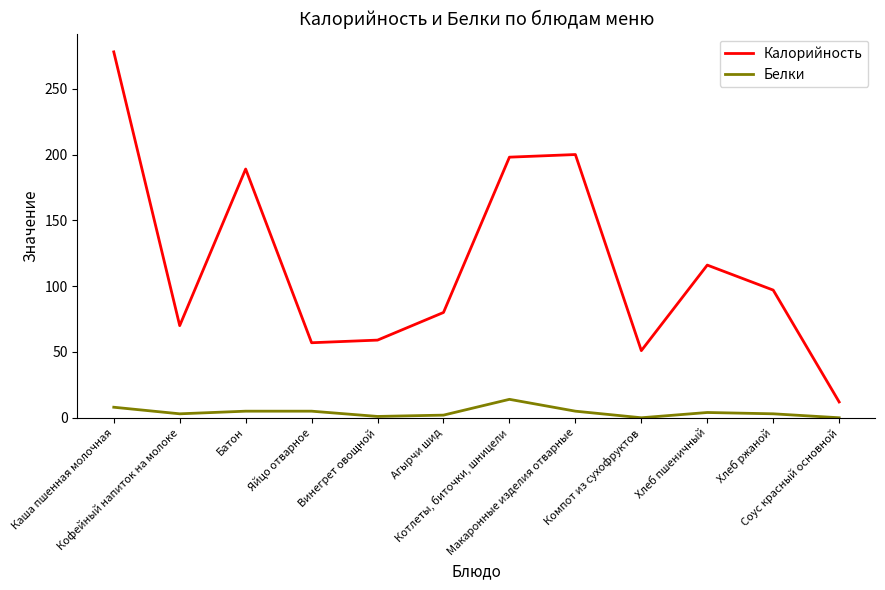

True or false: Белки and Калорийность cross at least once.

False